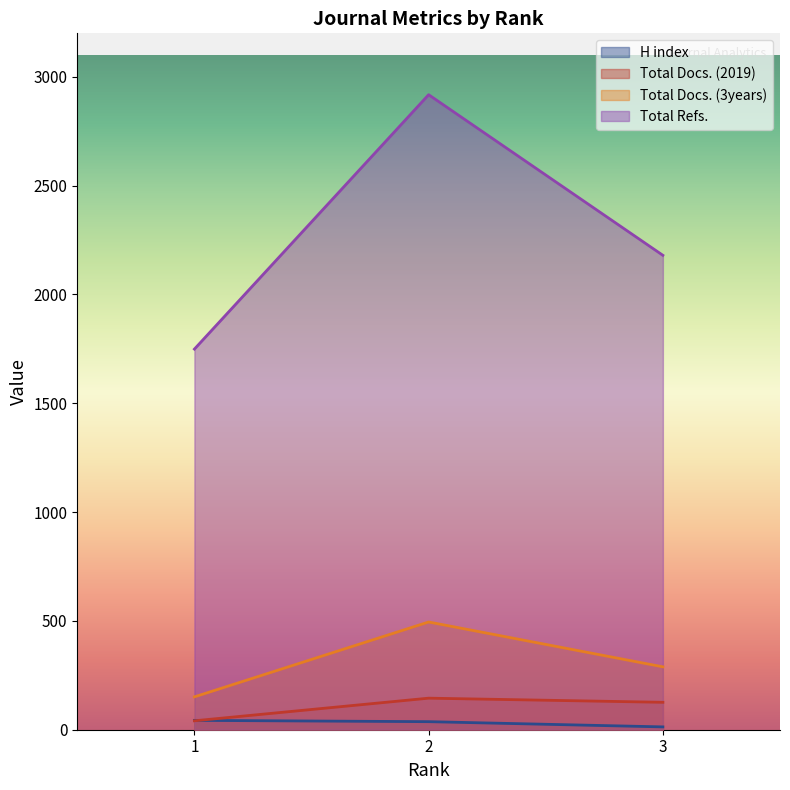

Which has a higher value, 2 or 3?

2